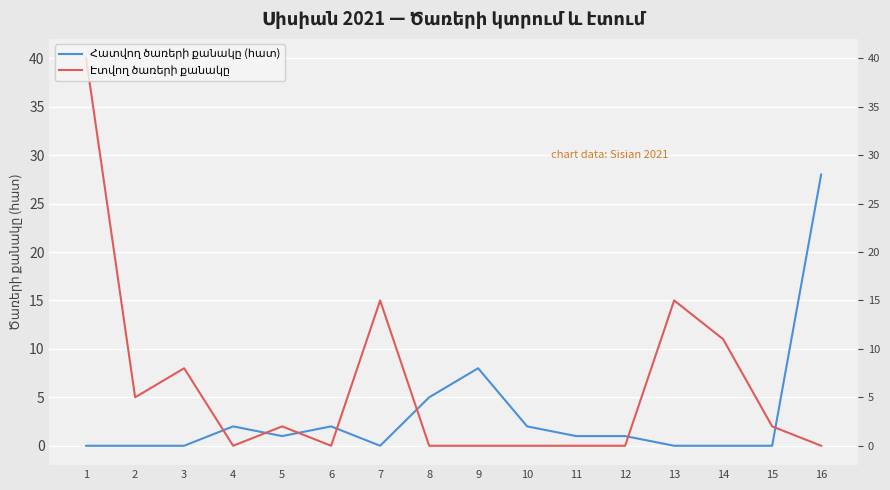

The value of Հատվող ծառերի քանակը (հատ) at 2 is 0. True or false?

True